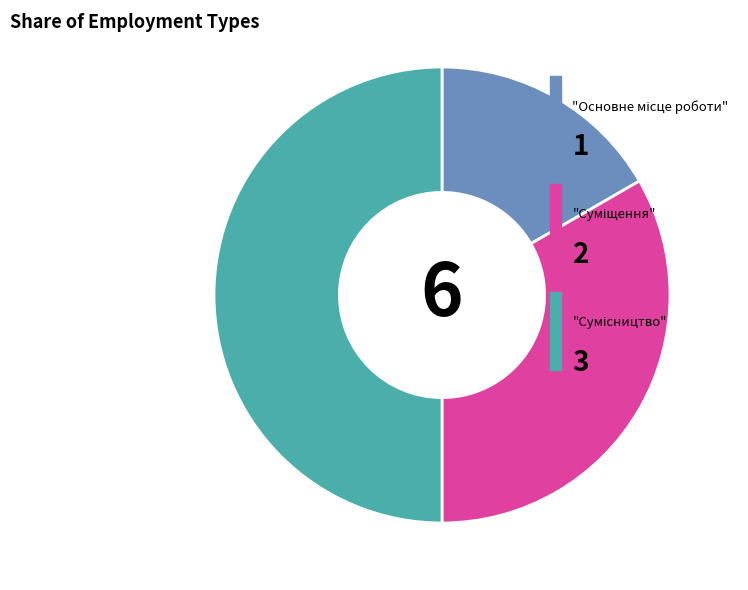

To the nearest percent, what is the difference between the largest and smallest slice percentages?

33%